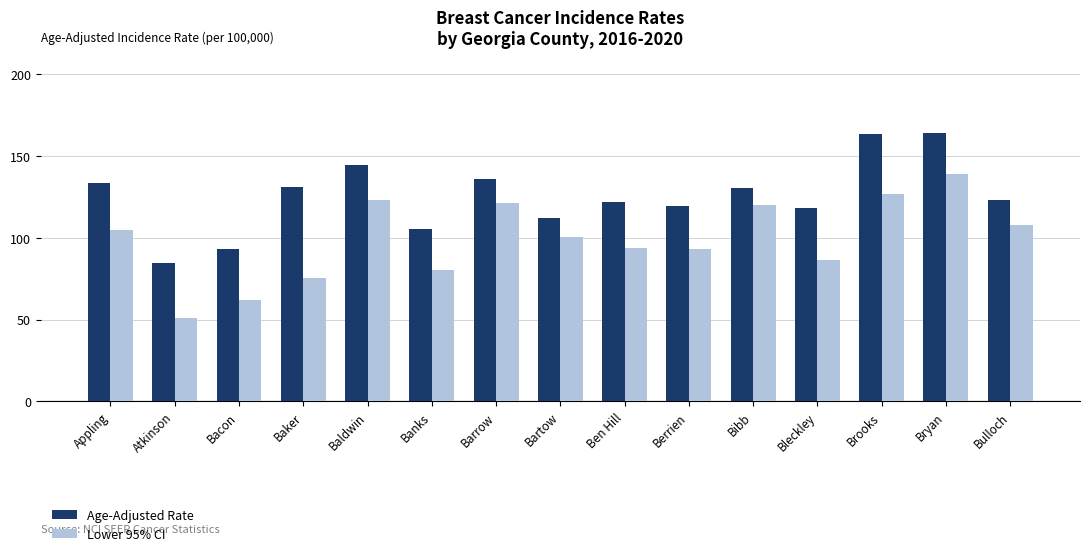

How many bars are there in total?

30